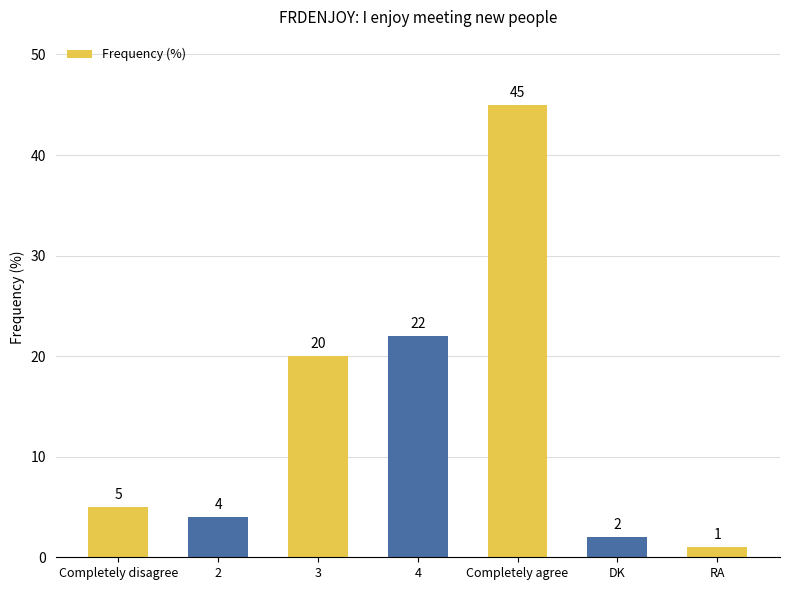

The chart shows a value of 5 at 3. True or false?

False